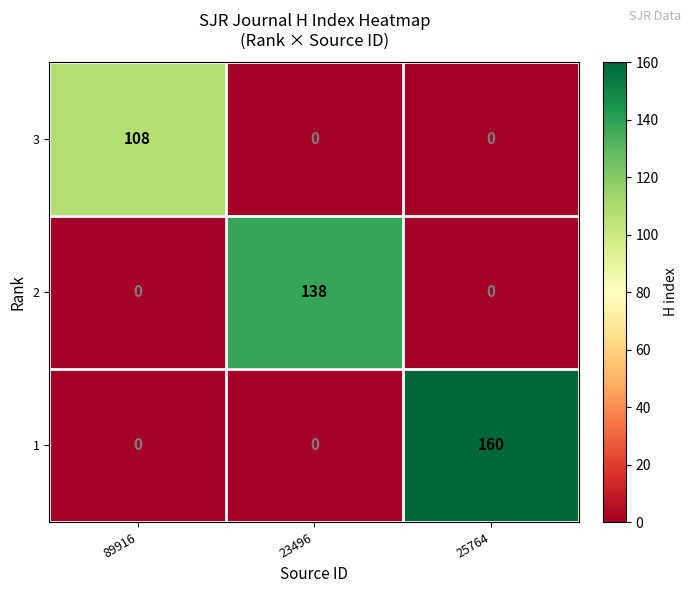

Which series has the largest total across all categories?

1